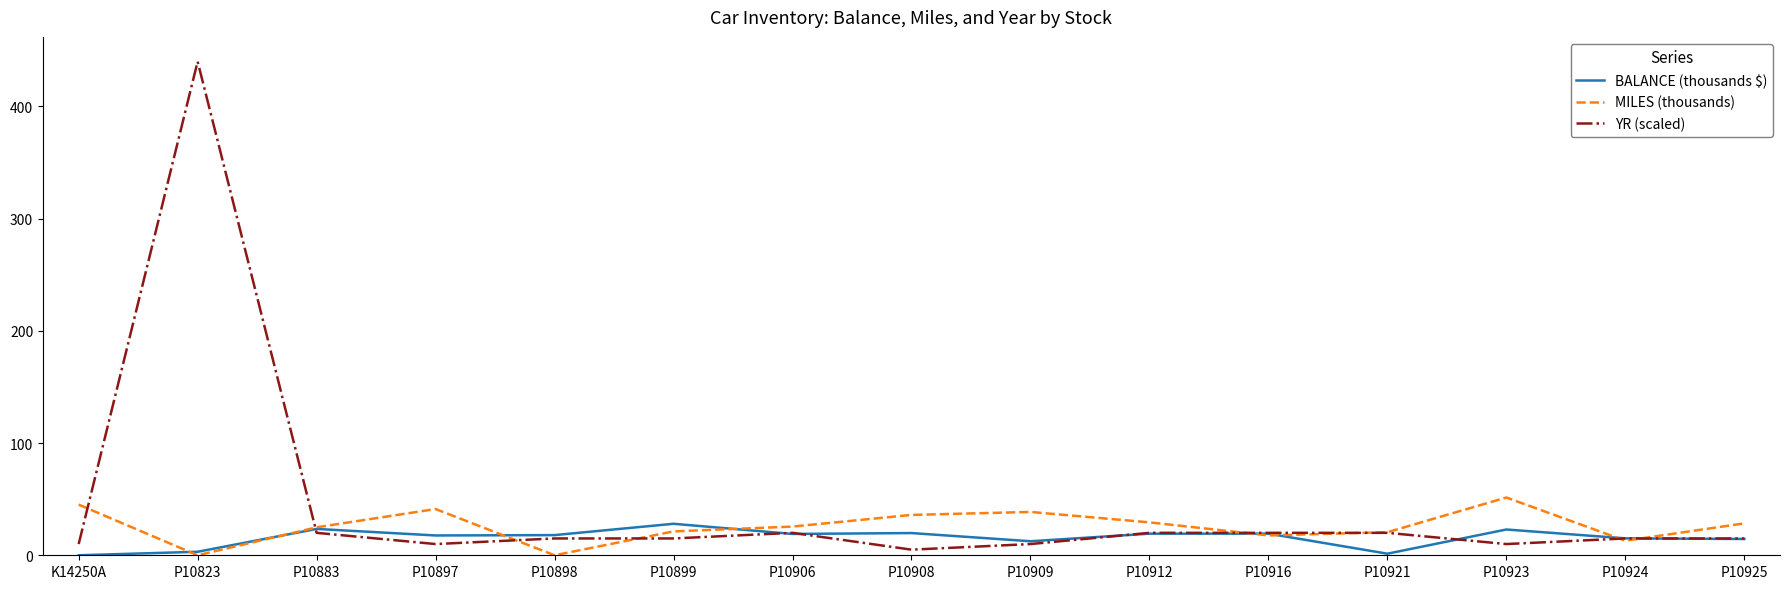

List the series in order of their peak value, highest first.

YR (scaled), MILES (thousands), BALANCE (thousands $)